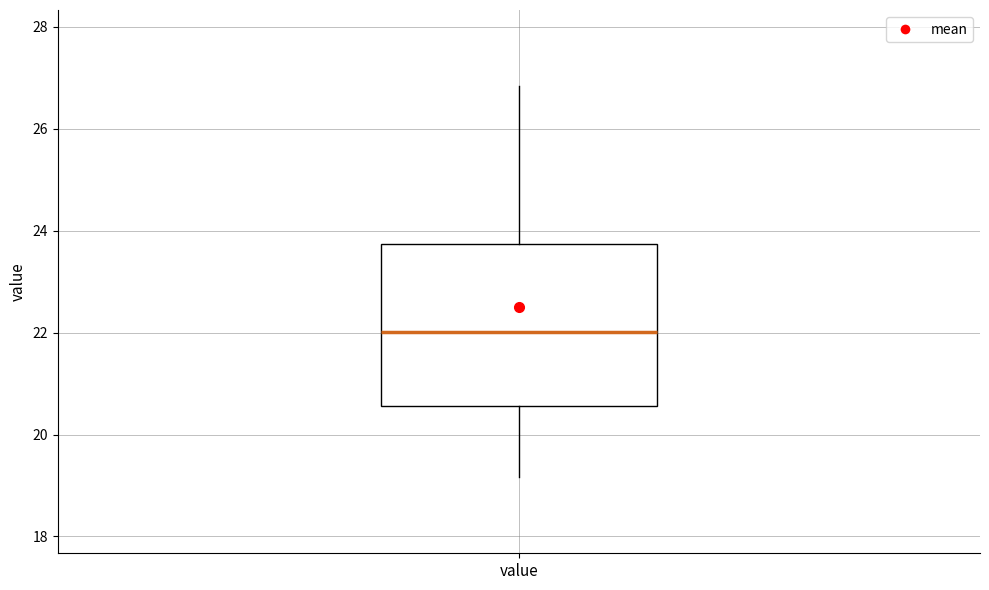

Read this box plot against the y-axis: the position of the median line, the range covered by the box, and the ends of both whiskers. The values are not printed on the chart, so give them approximately, as read against the axis.

median 22.0, box 20.6 to 23.8, whiskers 19.2 to 26.8